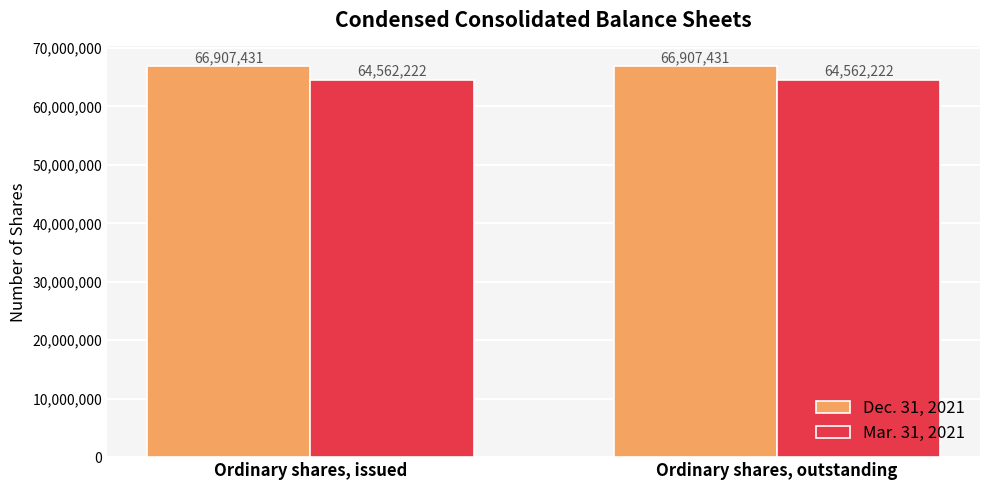

Rank the series by their average value, from lowest to highest.

Mar. 31, 2021, Dec. 31, 2021